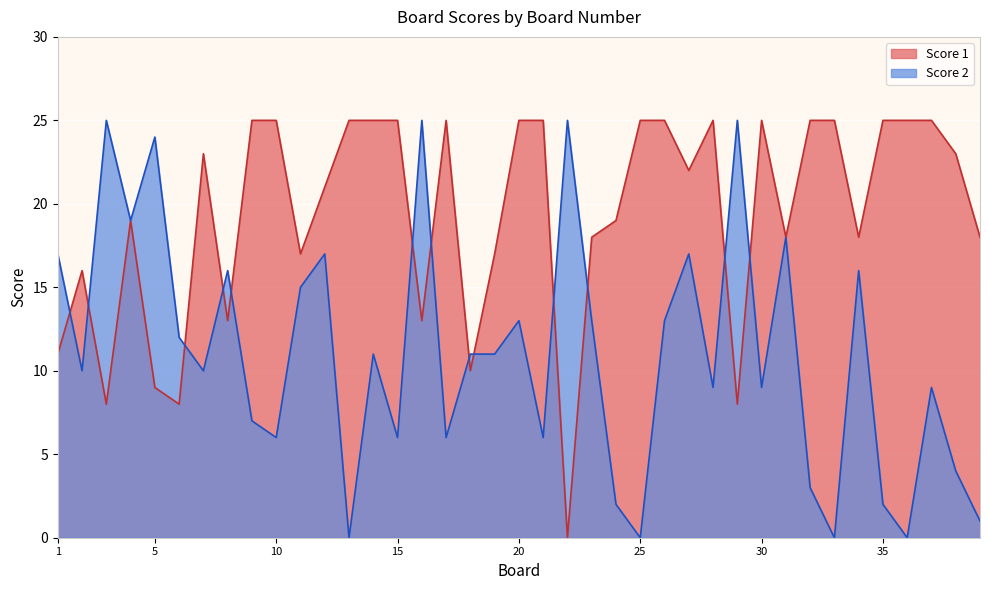

What are all the series names shown in the legend?

Score 1, Score 2